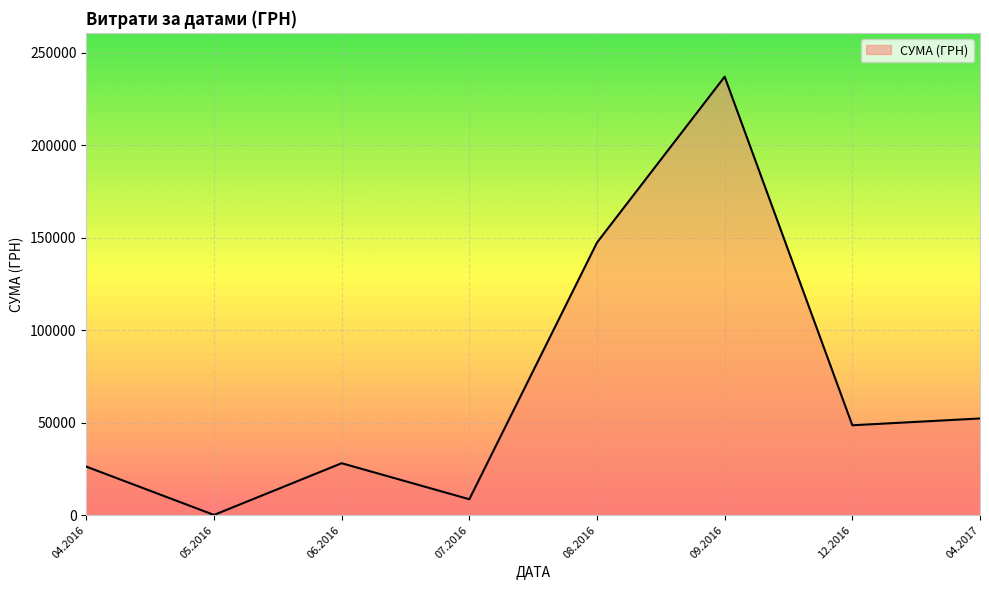

Does the chart display data point markers on the line(s)?

No